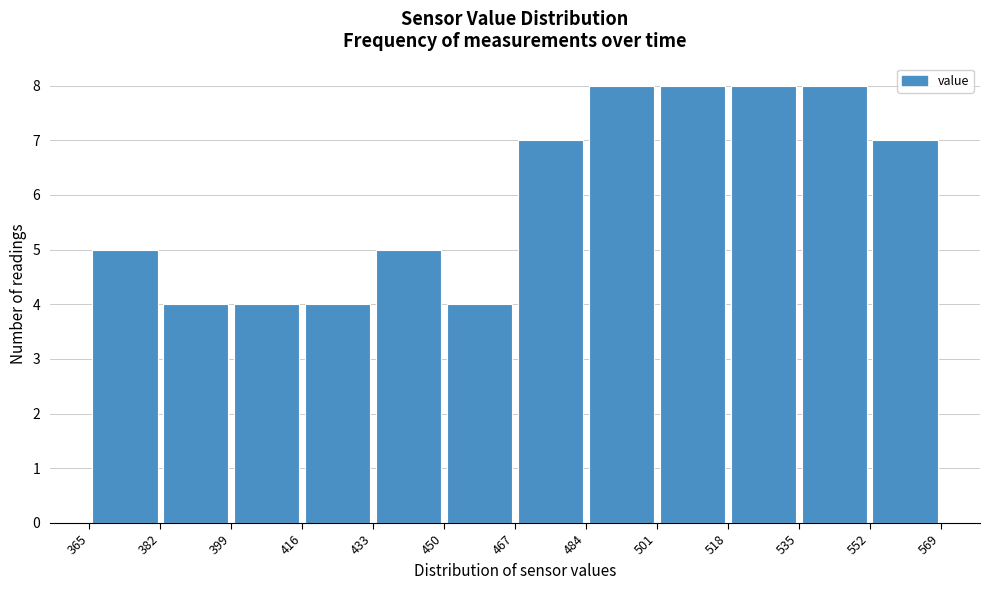

Reading left to right, list every bar in this chart as the range it spans on the x-axis followed by its height. The values are not printed on the chart, so give them approximately, as read against the axis.

365 to 382: 5
382 to 399: 4
399 to 416: 4
416 to 433: 4
433 to 450: 5
450 to 467: 4
467 to 484: 7
484 to 501: 8
501 to 518: 8
518 to 535: 8
535 to 552: 8
552 to 569: 7